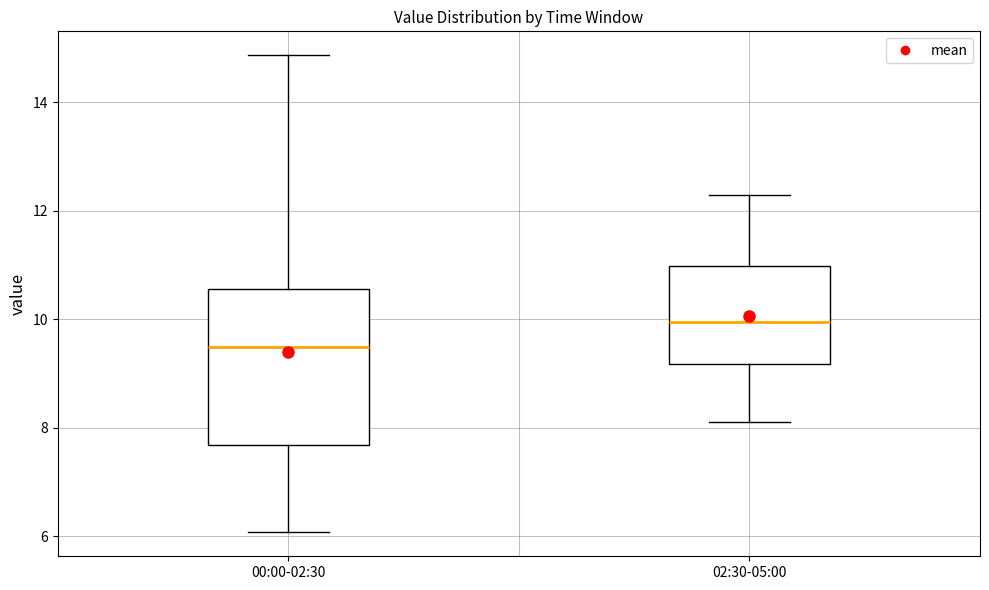

Reading left to right, read every box against the y-axis: the position of its median line, the range the box covers, and the ends of its whiskers. The values are not printed on the chart, so give them approximately, as read against the axis.

00:00-02:30: median 9.4, box 7.6 to 10.6, whiskers 6.0 to 14.8
02:30-05:00: median 10.0, box 9.2 to 11.0, whiskers 8.2 to 12.4